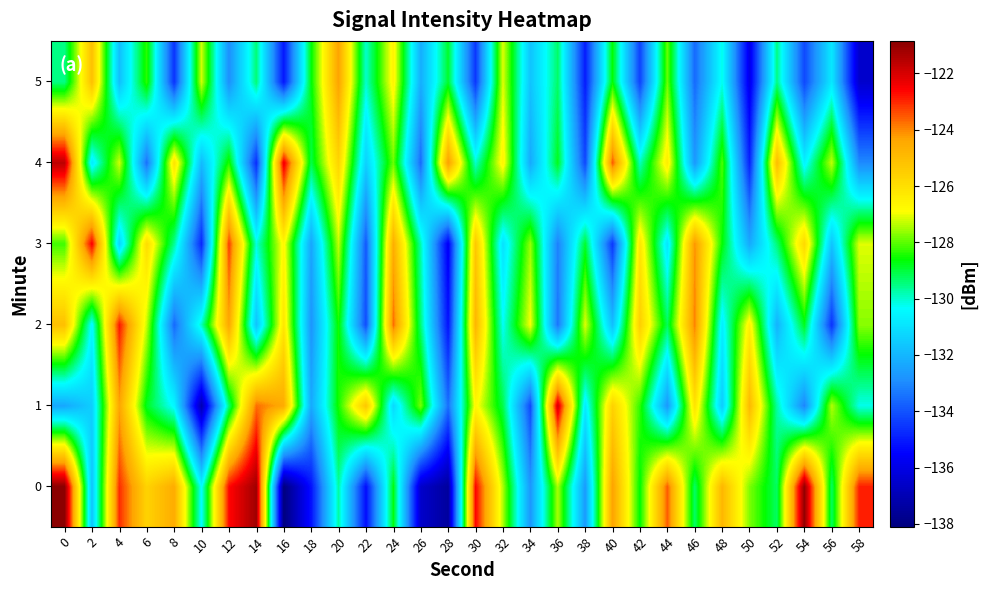

Which category has the lowest value across all series?

16